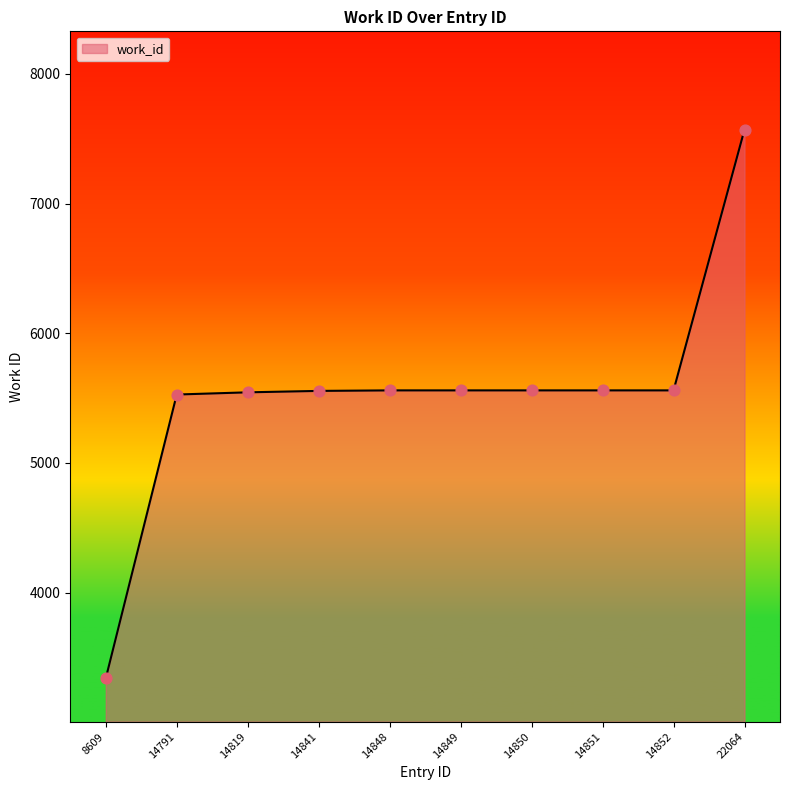

Between 14852 and 8609, which is larger?

14852